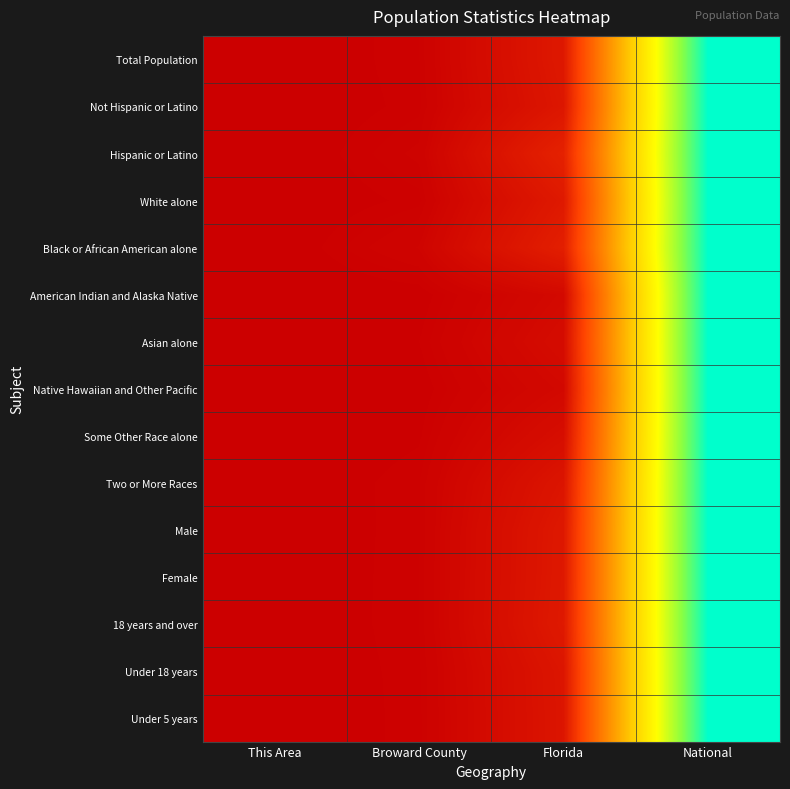

How many categories are shown in the chart?

4